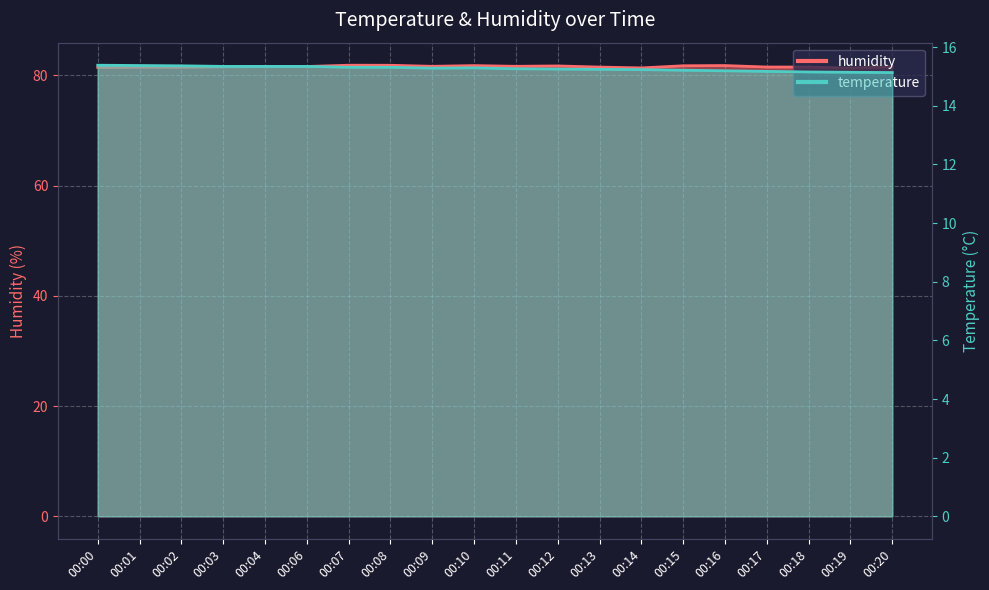

Reading left to right, list all the values displayed in this chart.

temperature: 15.4	15.4	15.4	15.3	15.3	15.3	15.3	15.3	15.3	15.3	15.3	15.2	15.2	15.2	15.2	15.2	15.2	15.2	15.1	15.1
humidity: 81.4	81.5	81.5	81.6	81.6	81.6	81.8	81.8	81.7	81.8	81.7	81.7	81.5	81.4	81.8	81.8	81.5	81.5	81.3	81.6